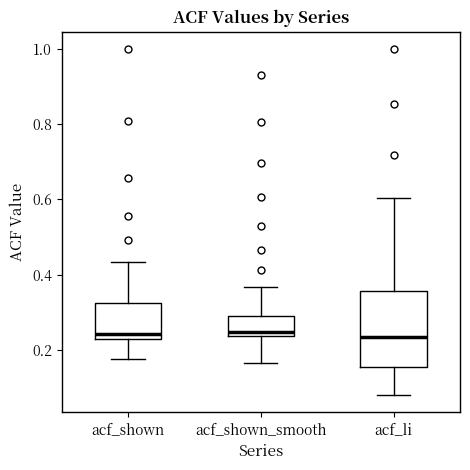

Comparing the boxes themselves (not the whiskers), which one is the tallest?

acf_li